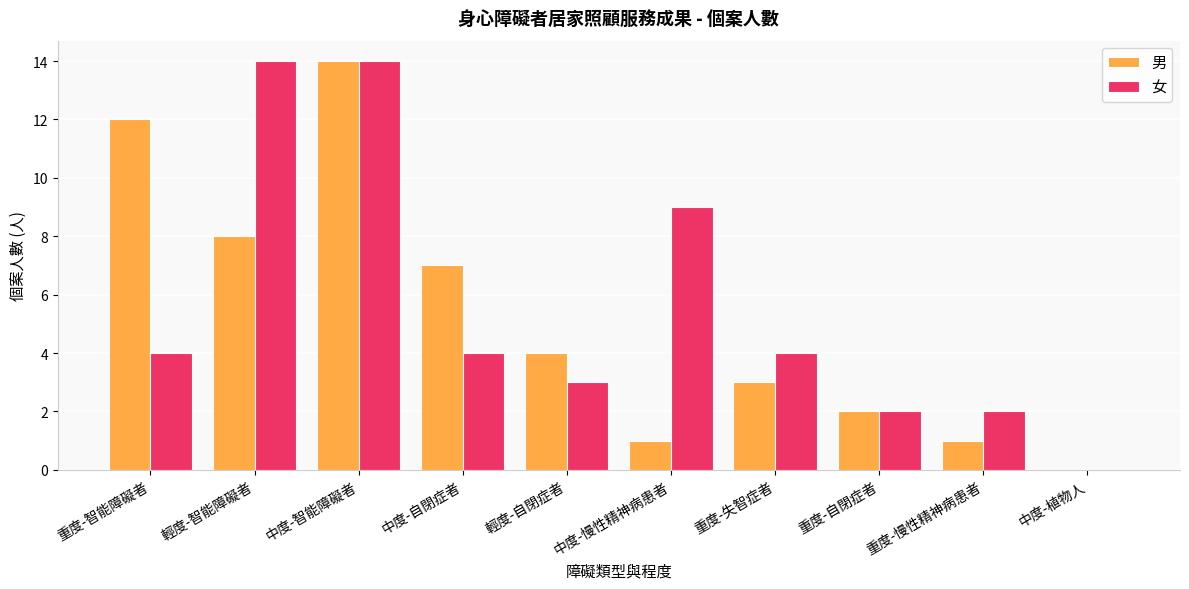

Reading left to right, extract all data points from this chart.

男: 重度-智能障礙者=12	輕度-智能障礙者=8	中度-智能障礙者=14	中度-自閉症者=7	輕度-自閉症者=4	中度-慢性精神病患者=1	重度-失智症者=3	重度-自閉症者=2	重度-慢性精神病患者=1	中度-植物人=0
女: 重度-智能障礙者=4	輕度-智能障礙者=14	中度-智能障礙者=14	中度-自閉症者=4	輕度-自閉症者=3	中度-慢性精神病患者=9	重度-失智症者=4	重度-自閉症者=2	重度-慢性精神病患者=2	中度-植物人=0